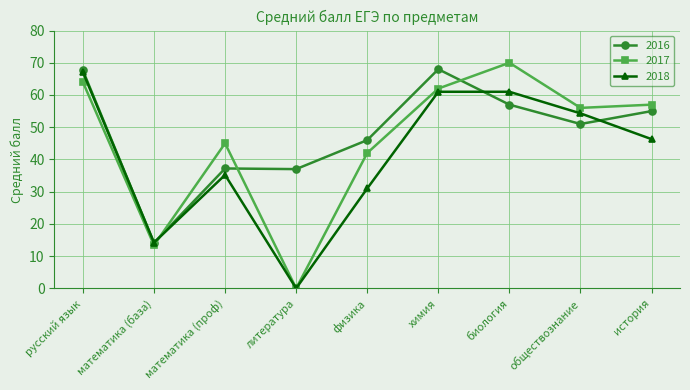

What is the total value across all series at химия?

191.0